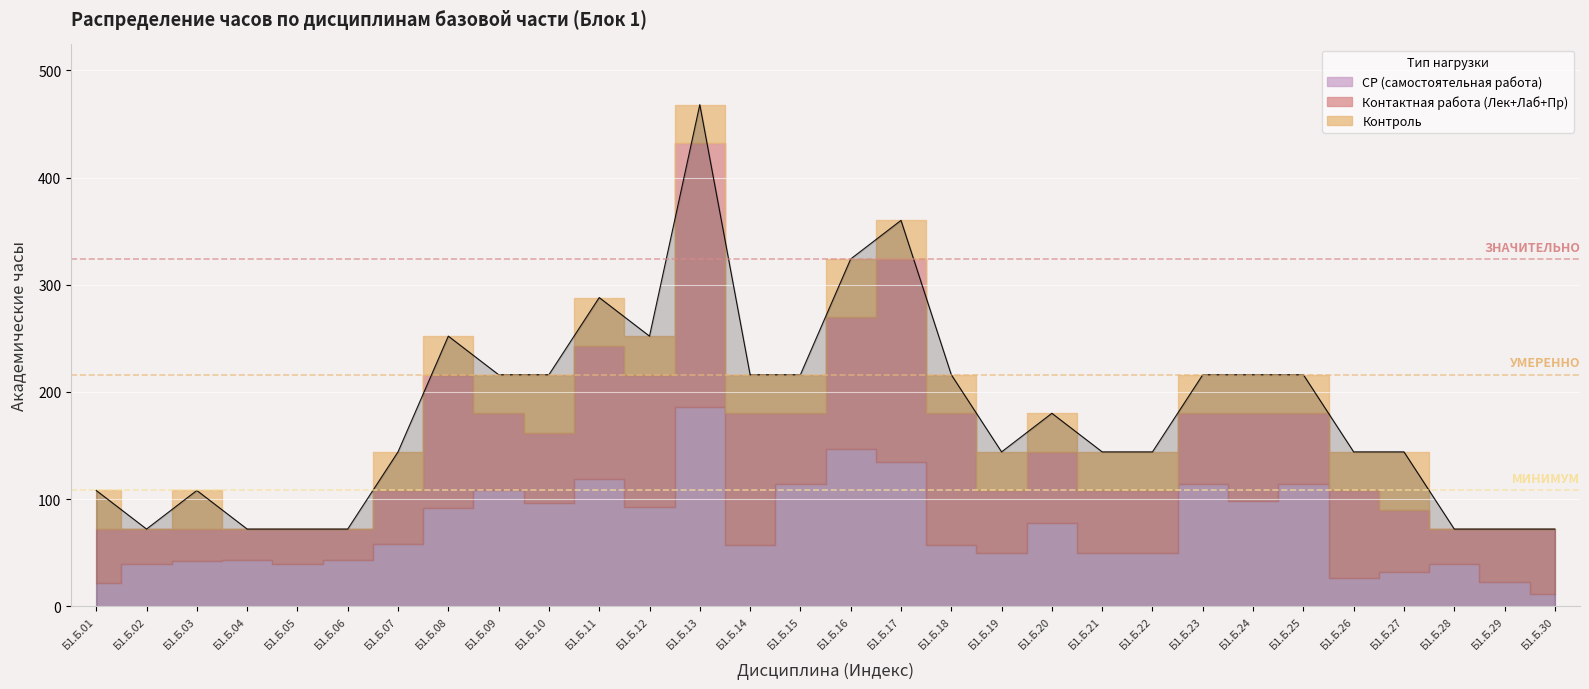

How many times do Контроль and Контактная работа (Лек+Лаб+Пр) cross each other?

2